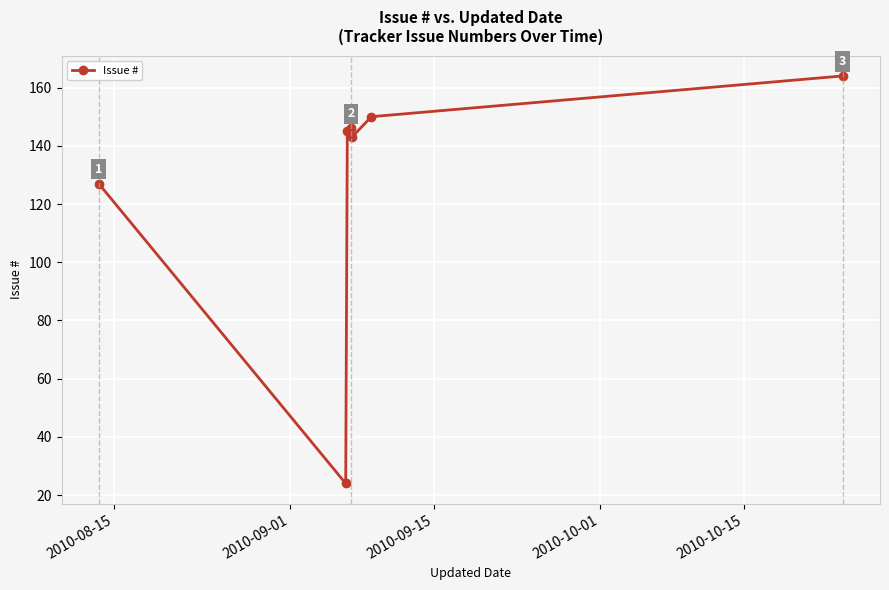

True or false: there are more than 2 points higher than both neighbors.

False